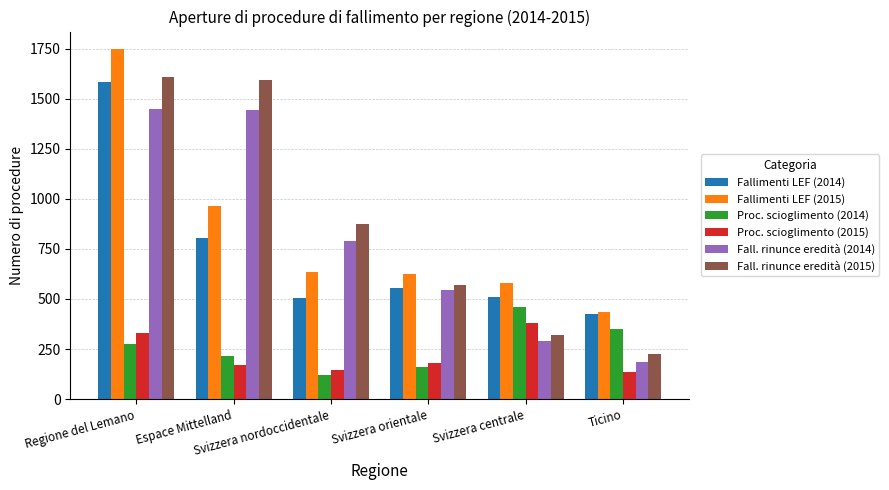

What position from the right is Espace Mittelland?

5